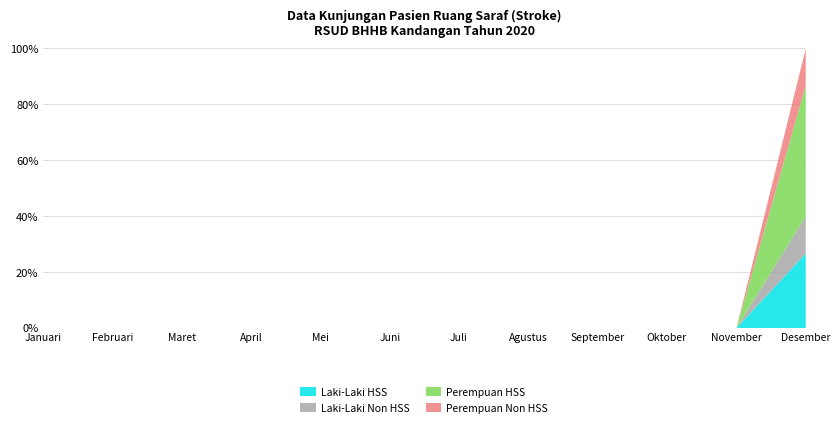

Reading right to left, transcribe all the data shown in this chart.

Laki-Laki HSS: Desember=4	November=0	Oktober=0	September=0	Agustus=0	Juli=0	Juni=0	Mei=0	April=0	Maret=0	Februari=0	Januari=0
Laki-Laki Non HSS: Desember=2	November=0	Oktober=0	September=0	Agustus=0	Juli=0	Juni=0	Mei=0	April=0	Maret=0	Februari=0	Januari=0
Perempuan HSS: Desember=7	November=0	Oktober=0	September=0	Agustus=0	Juli=0	Juni=0	Mei=0	April=0	Maret=0	Februari=0	Januari=0
Perempuan Non HSS: Desember=2	November=0	Oktober=0	September=0	Agustus=0	Juli=0	Juni=0	Mei=0	April=0	Maret=0	Februari=0	Januari=0